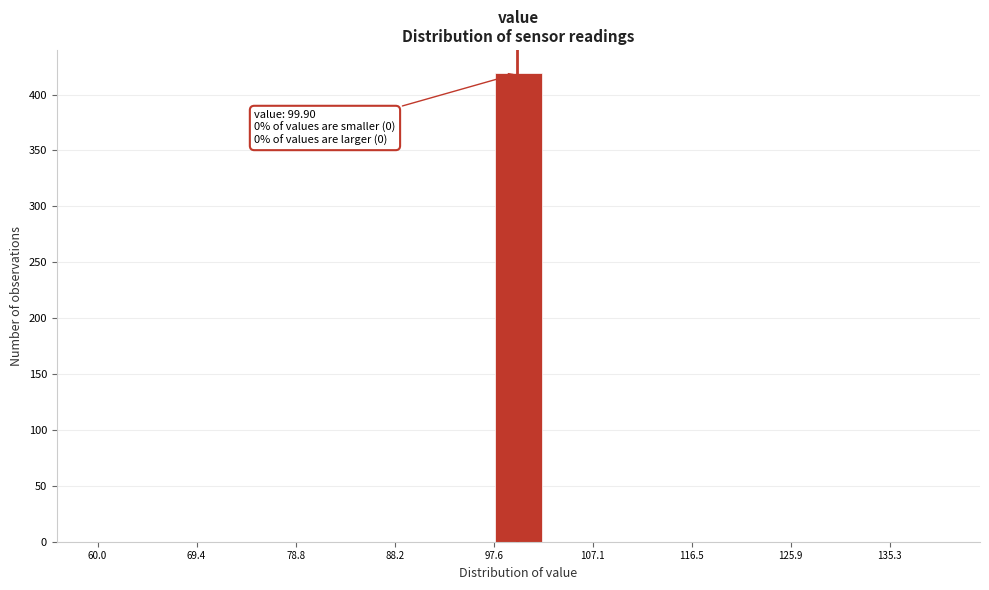

Over which range of the x-axis is the bar tallest?

98 to 102